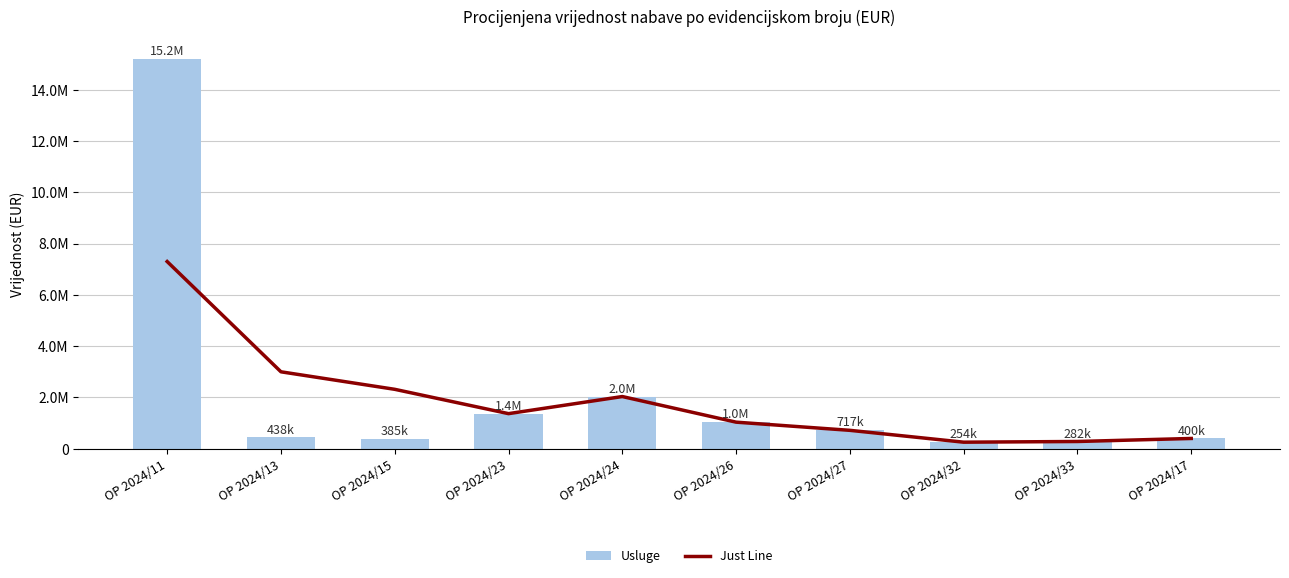

The Just Line series shows 2035000.0 at OP 2024/24. True or false?

True